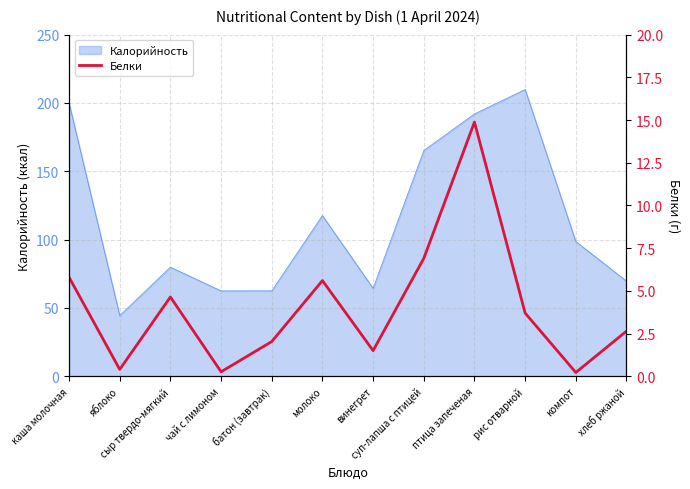

How many interior local peaks (higher than both neighbors) does the data have?

3